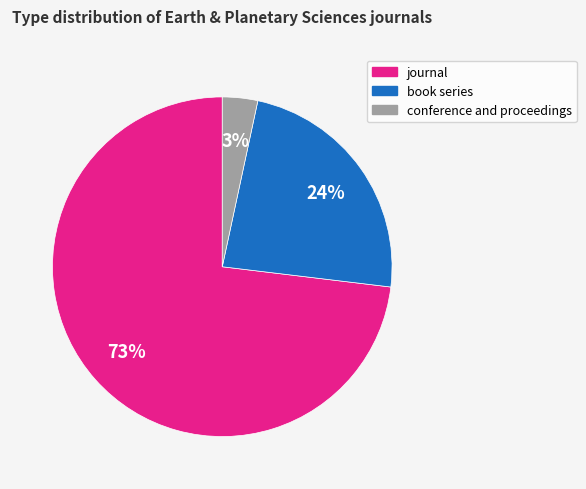

Combined, do book series and journal account for over 50%?

Yes